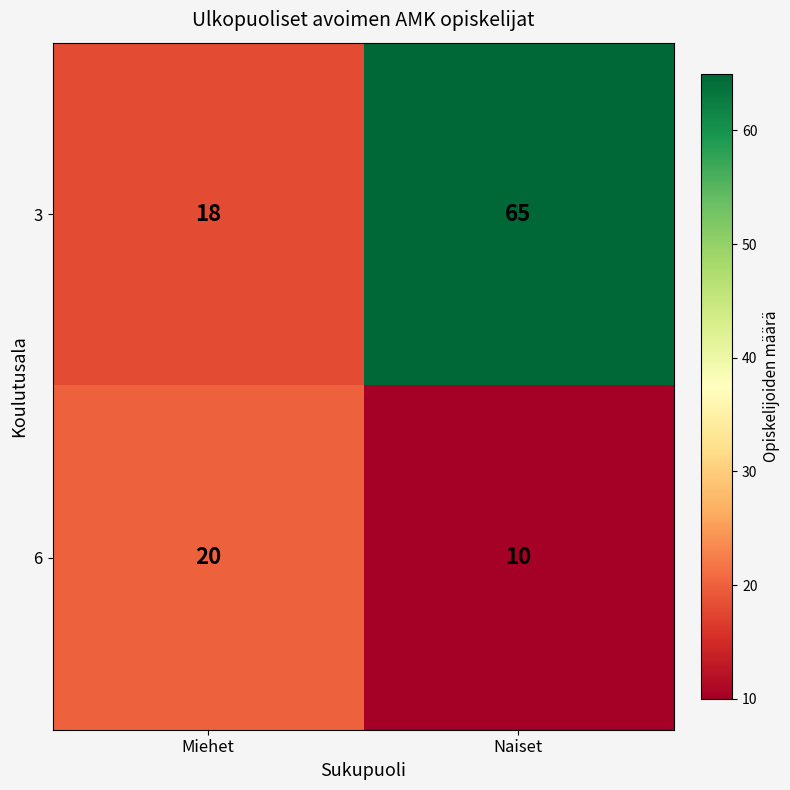

What is the average value of the 3 series?

42